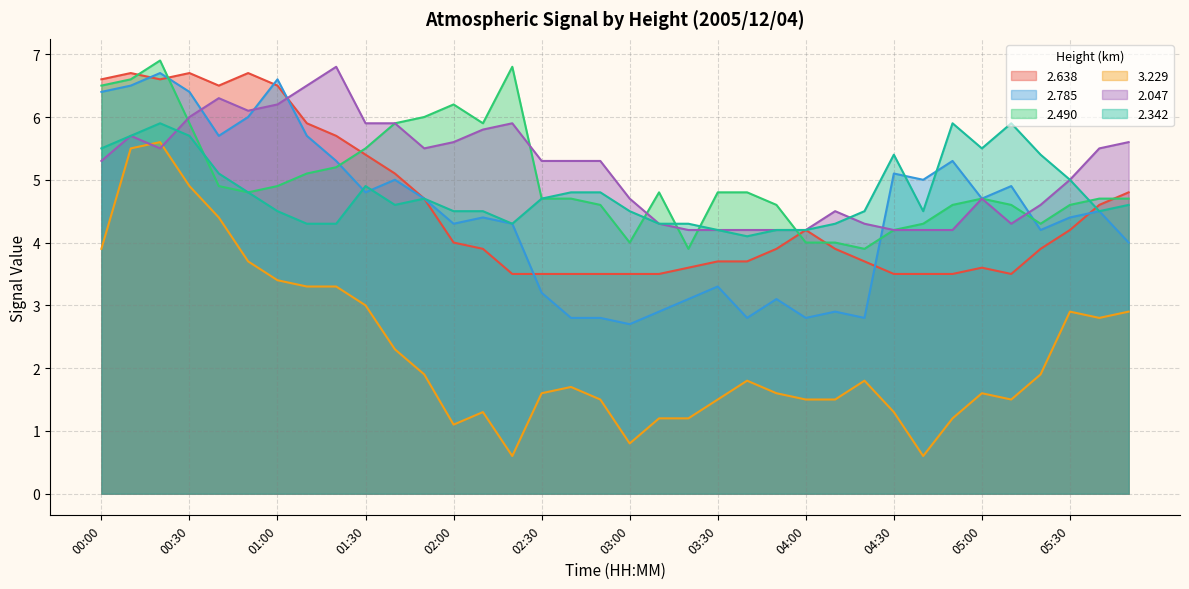

What is the difference between the second highest and minimum values in the 3.229 series?

4.9